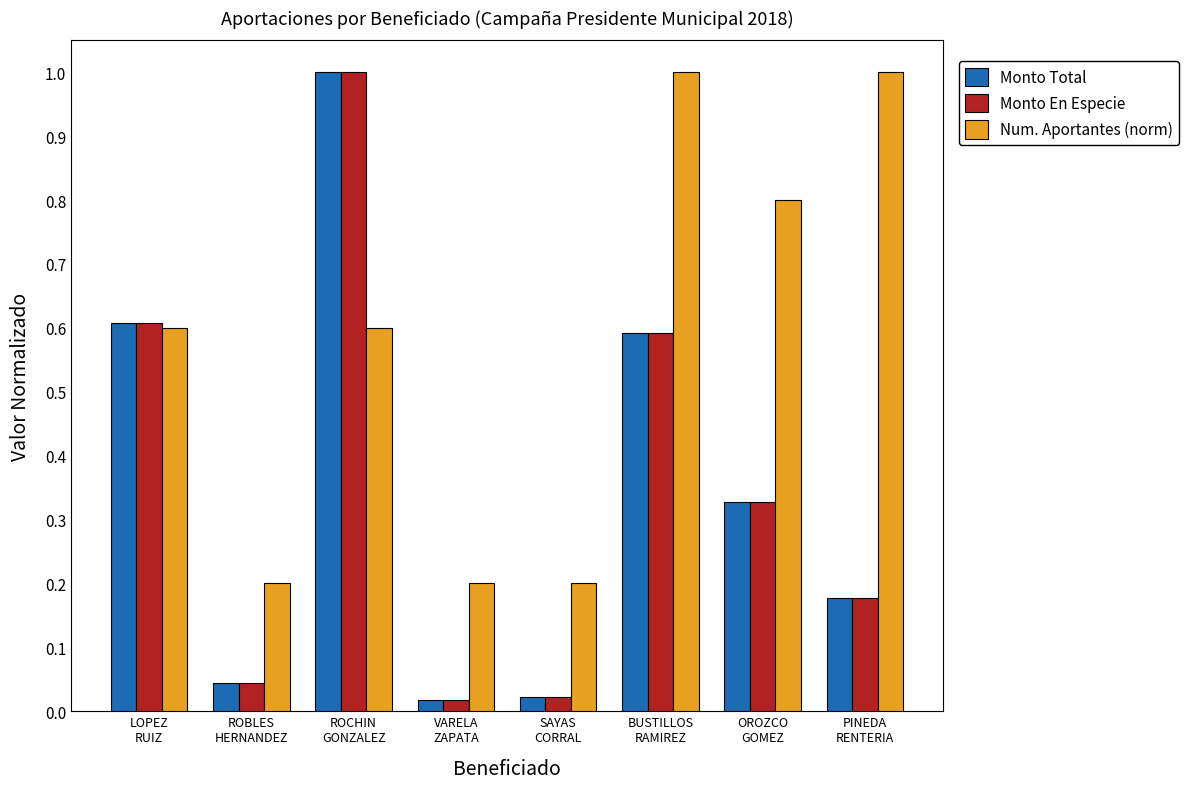

At how many categories does at least one series exceed 0?

8